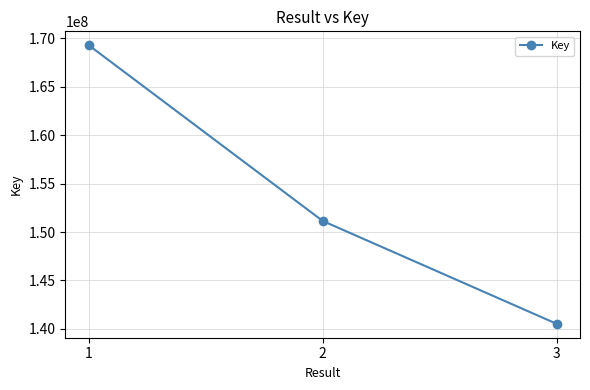

What is the approximate value at 2?

151147100